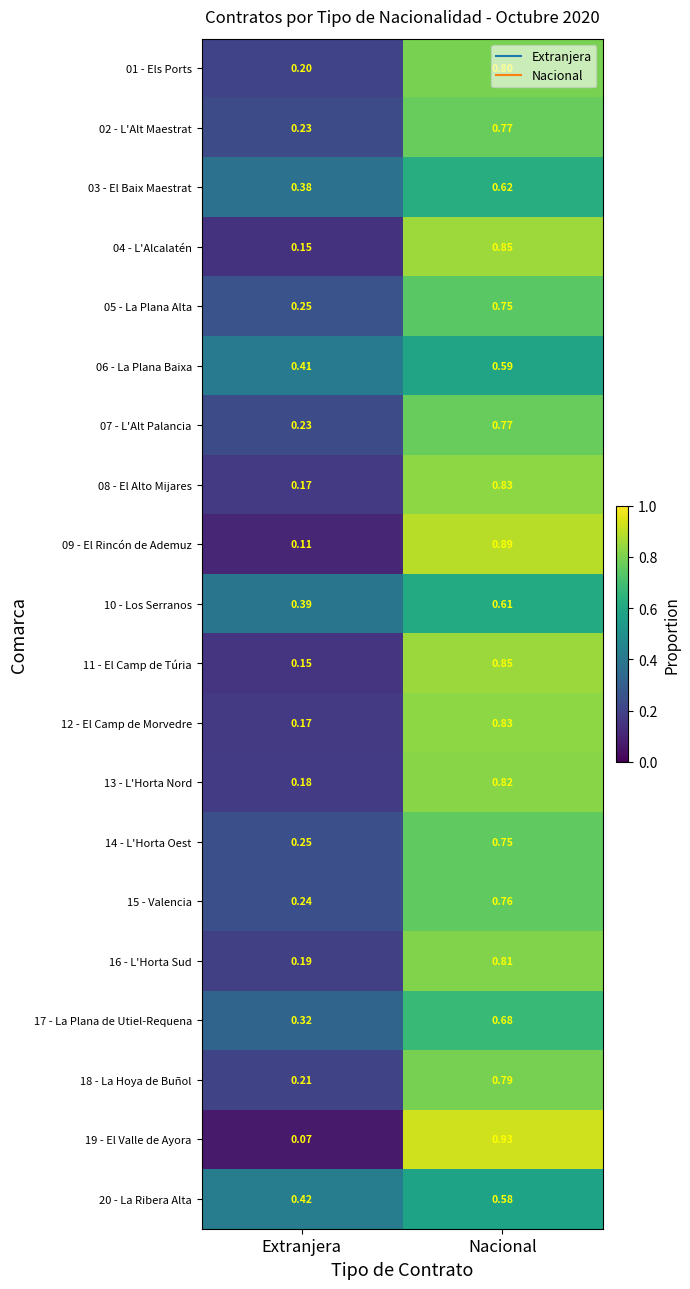

Which series has the widest spread of values?

19 - El Valle de Ayora